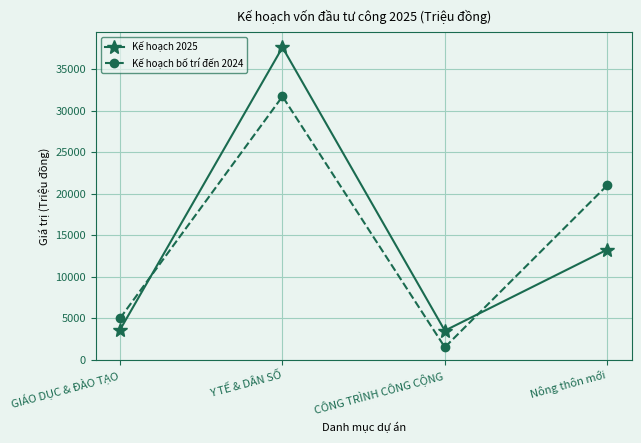

How many intersections are there between Kế hoạch 2025 and Kế hoạch bố trí đến 2024?

2